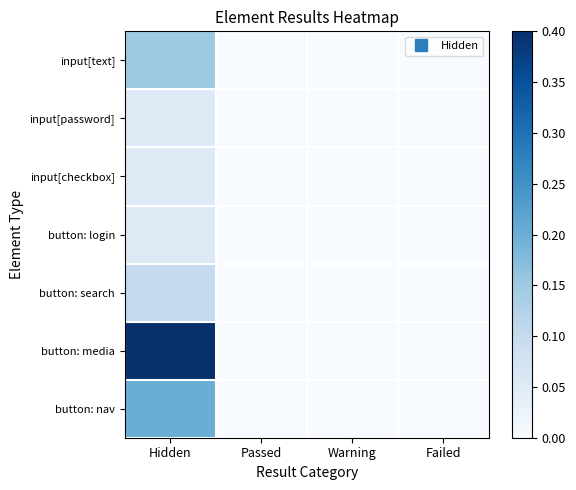

Reading right to left, transcribe all the data shown in this chart.

input[text]: Failed=0.0	Warning=0.0	Passed=0.0	Hidden=0.1
input[password]: Failed=0.0	Warning=0.0	Passed=0.0	Hidden=0.0
input[checkbox]: Failed=0.0	Warning=0.0	Passed=0.0	Hidden=0.0
button: login: Failed=0.0	Warning=0.0	Passed=0.0	Hidden=0.0
button: search: Failed=0.0	Warning=0.0	Passed=0.0	Hidden=0.1
button: media: Failed=0.0	Warning=0.0	Passed=0.0	Hidden=0.4
button: nav: Failed=0.0	Warning=0.0	Passed=0.0	Hidden=0.2